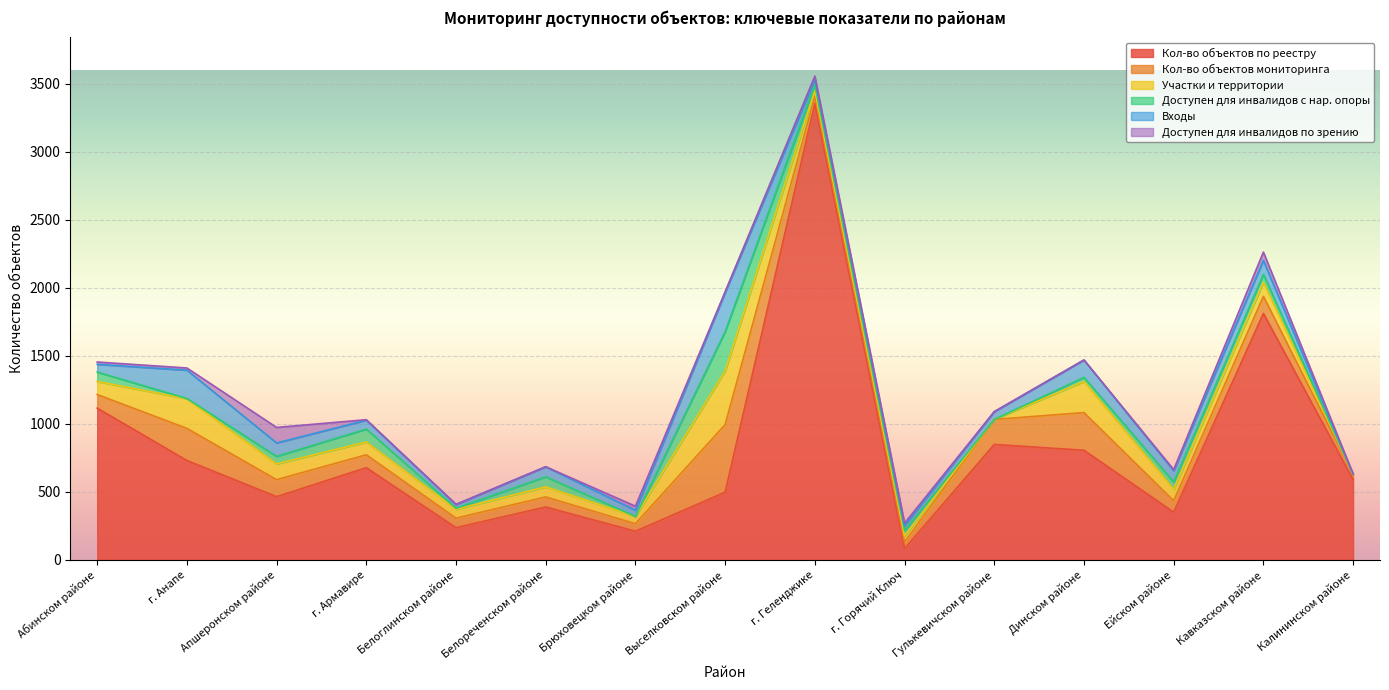

What value does the Доступен для инвалидов с нар. опоры series have at Динском районе, to the nearest 50?

50